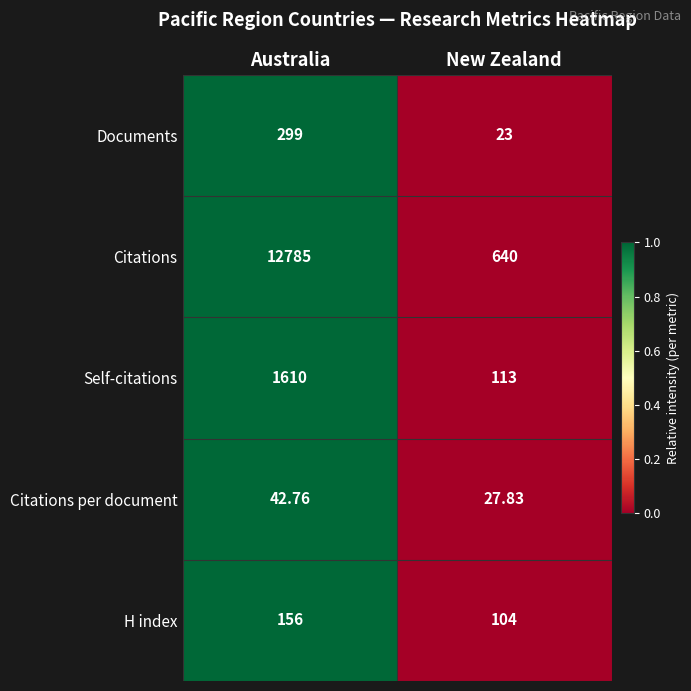

At which label does Citations reach its peak?

Australia